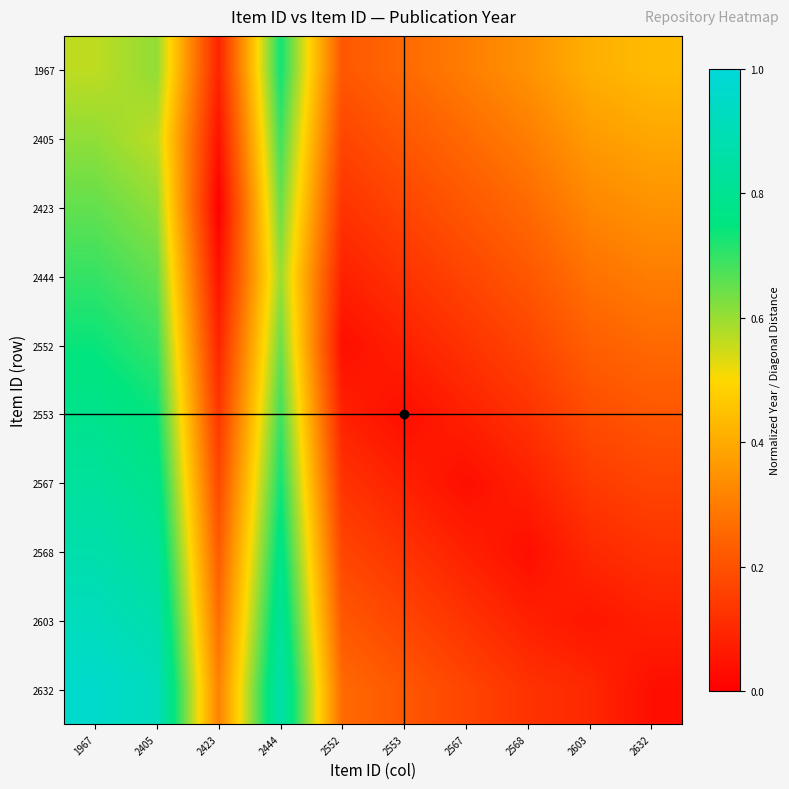

Which series has the largest range (max minus min)?

2632